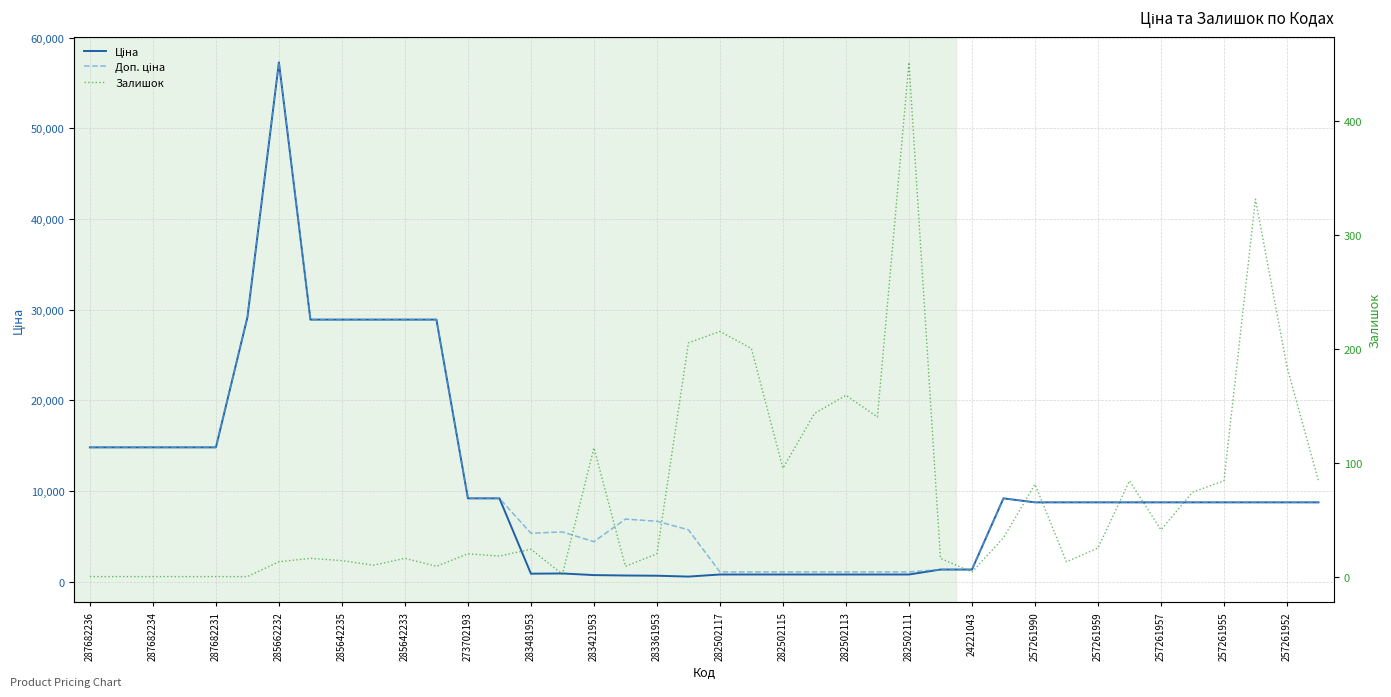

Is this an area chart (filled region under the line)?

No